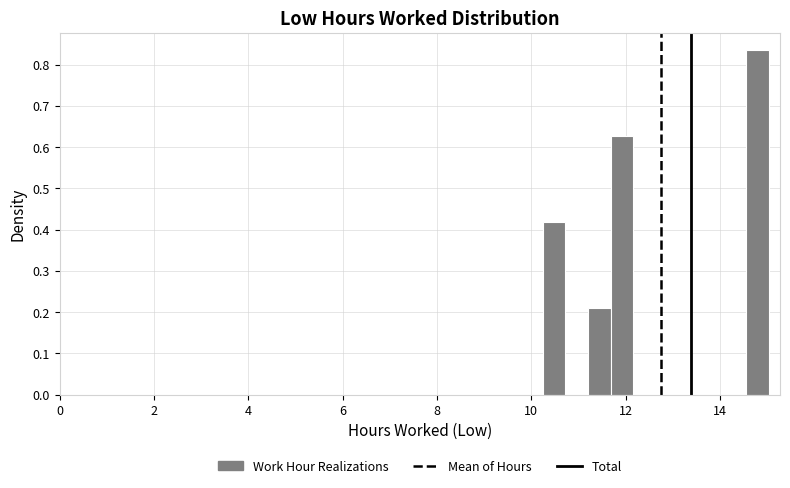

Around what value on the x-axis is the tallest bar? Give the approximate position of its centre, as read against the axis.

14.8